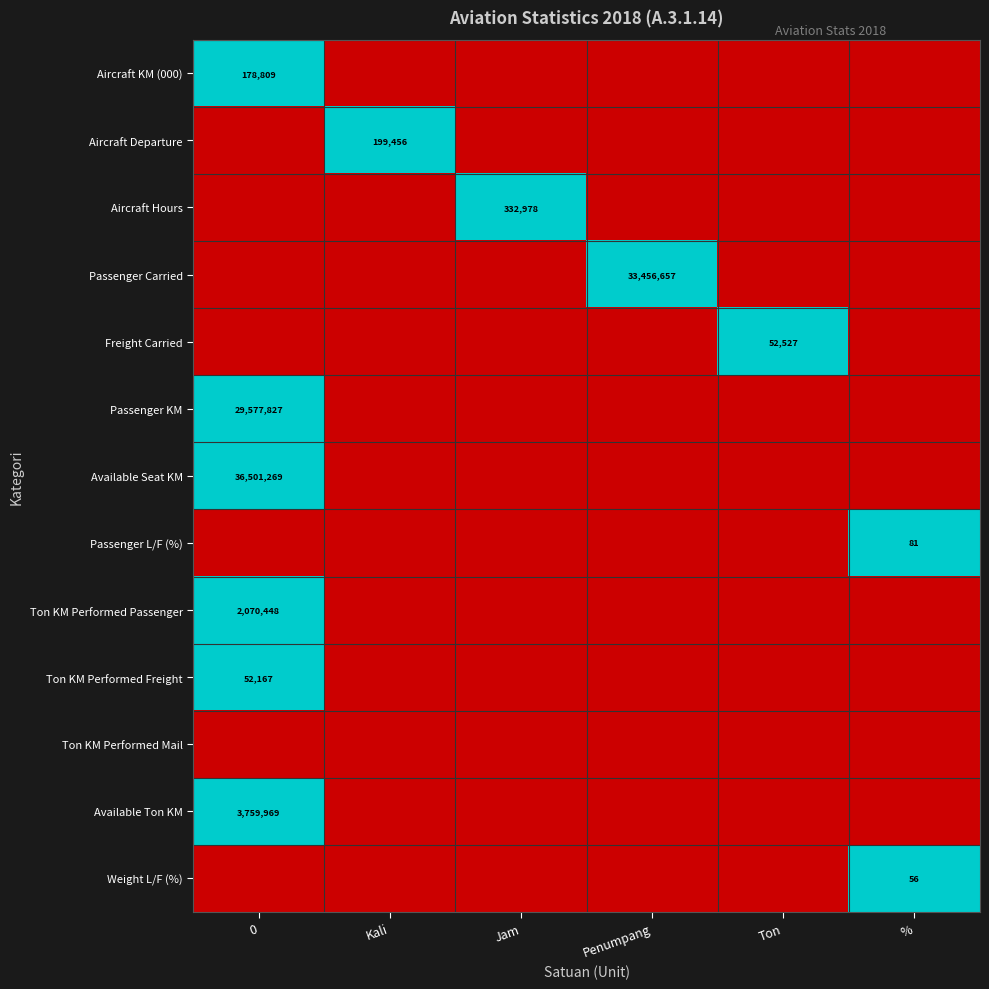

Is it true that Aircraft Hours equals 153076 at Jam?

False